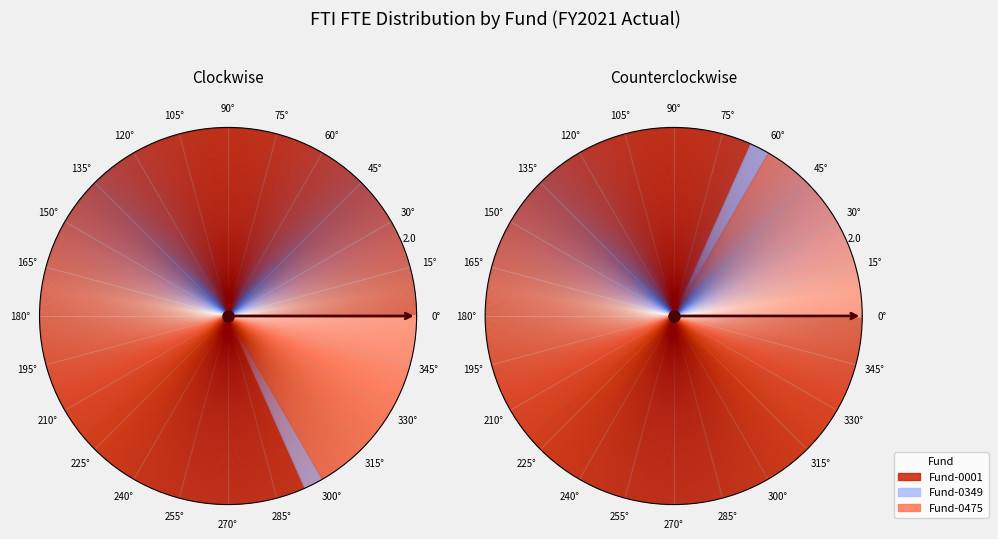

To the nearest percent, what percentage of the pie is Fund-0475?

17%